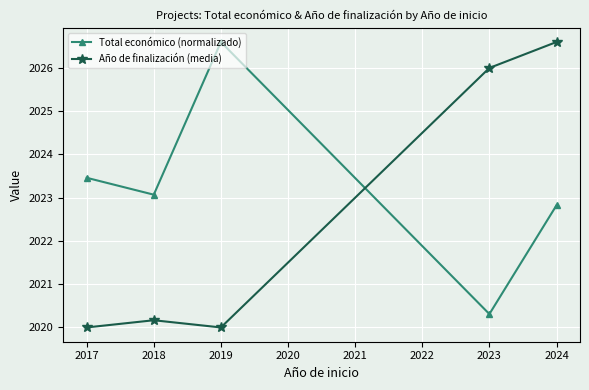

Which series has the largest range (max minus min)?

Año de finalización (media)